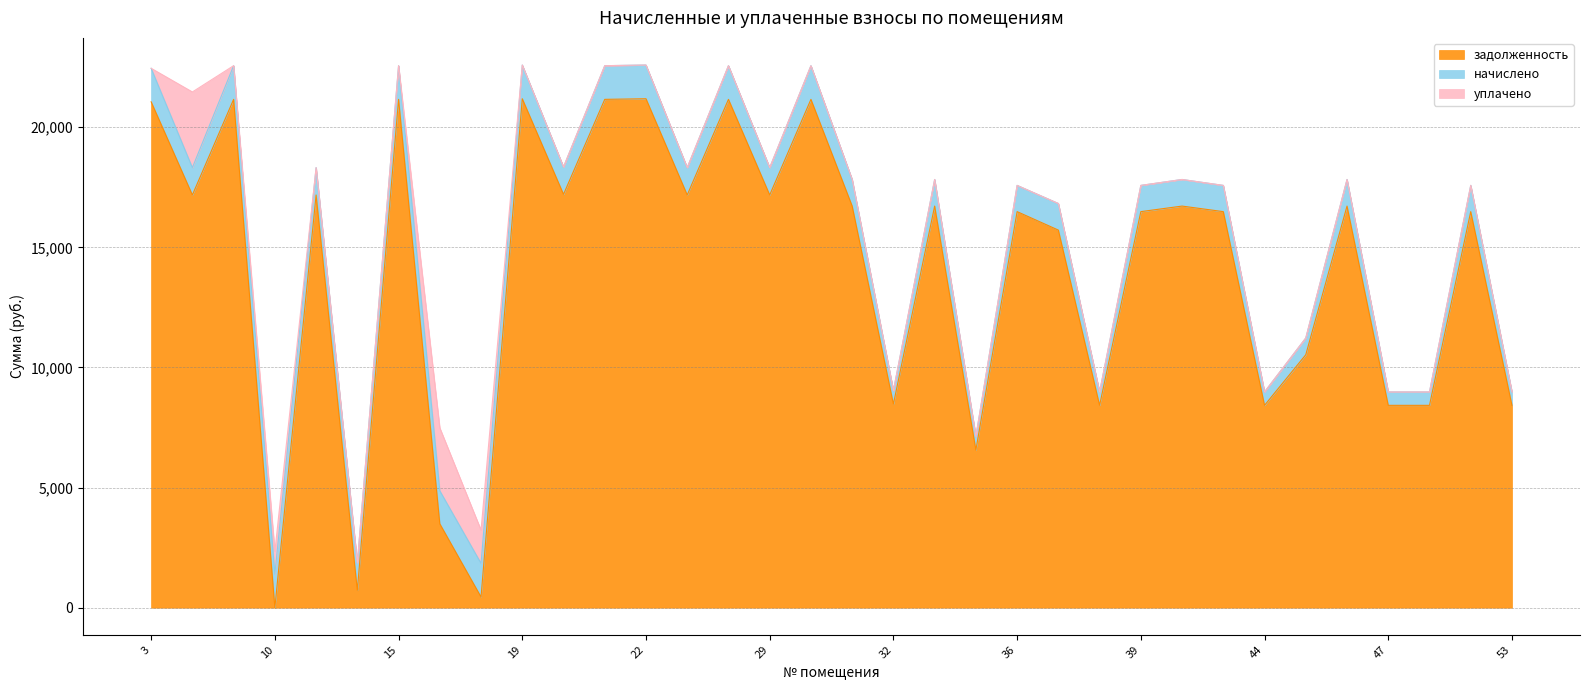

What is the difference between the maximum and second lowest values in the начислено series?

845.4